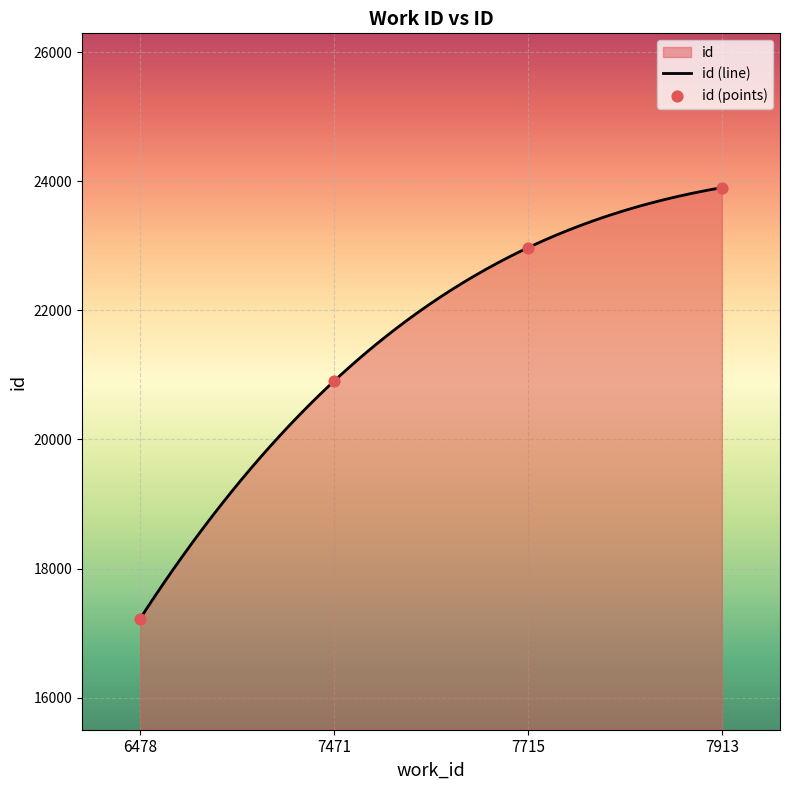

Approximately how many times larger is the value at 6478 compared to 7913?

0.7